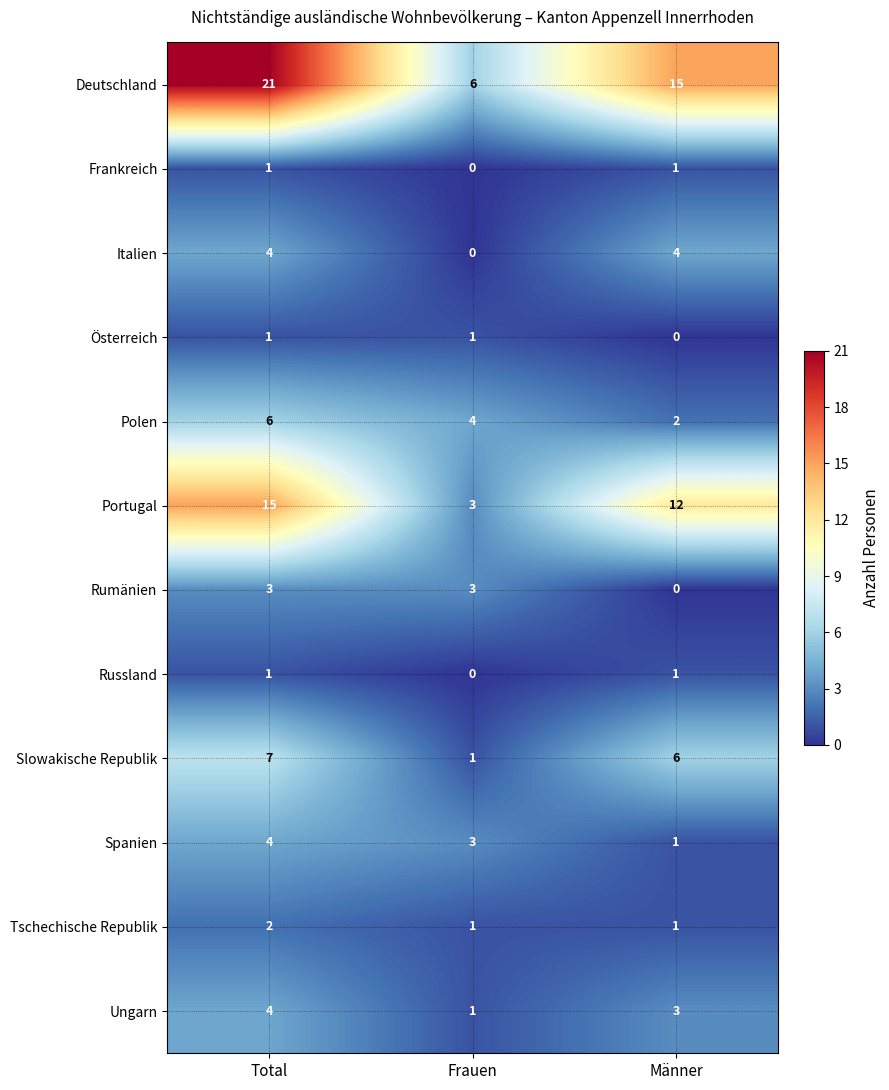

Is it true that Ungarn equals 1 at Männer?

False